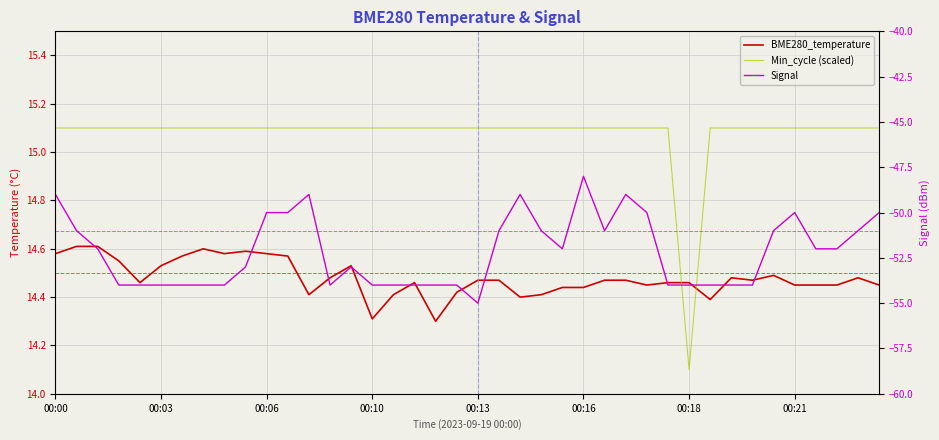

True or false: BME280_temperature and Signal cross at least once.

False